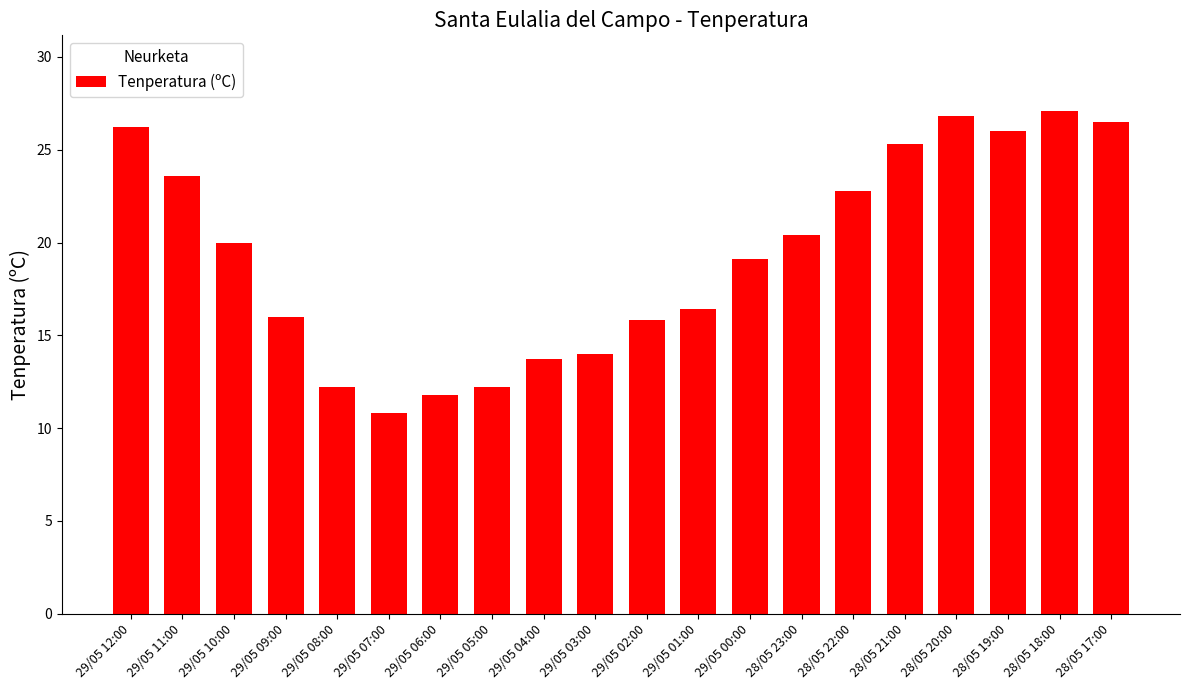

What is the value of the 5th bar from the left?

12.2